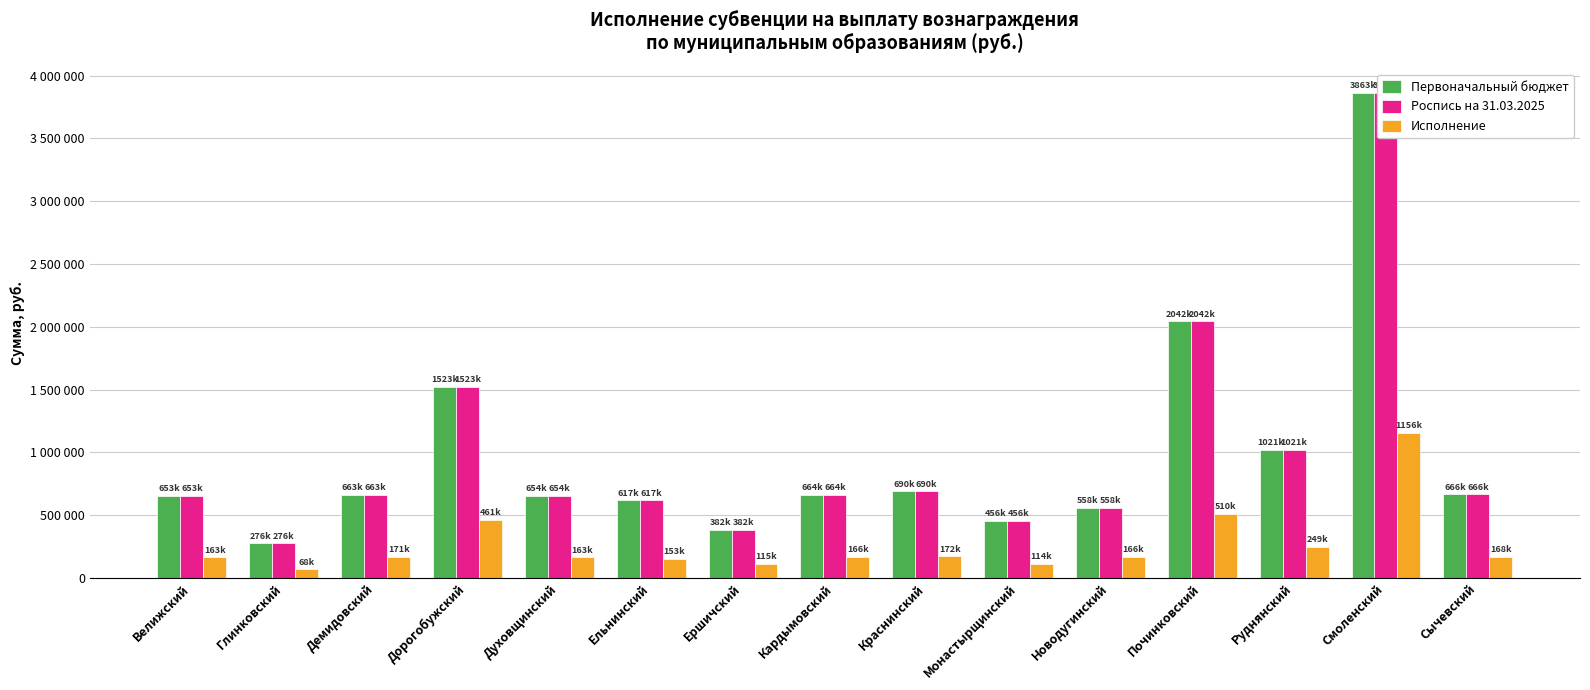

Reading left to right, extract all data points from this chart.

Первоначальный бюджет: 653900.0	276300.0	663600.0	1523700.0	654000.0	617600.0	382200.0	664200.0	690400.0	456900.0	558300.0	2042800.0	1021800.0	3863200.0	666000.0
Роспись на 31.03.2025: 653900.0	276300.0	663600.0	1523700.0	654000.0	617600.0	382200.0	664200.0	690400.0	456900.0	558300.0	2042800.0	1021800.0	3863200.0	666000.0
Исполнение: 163500.0	68820.6	171000.0	461500.0	163500.0	153000.0	115000.0	166050.0	172800.0	114810.0	166000.0	510000.0	249000.0	1156278.0	168000.0